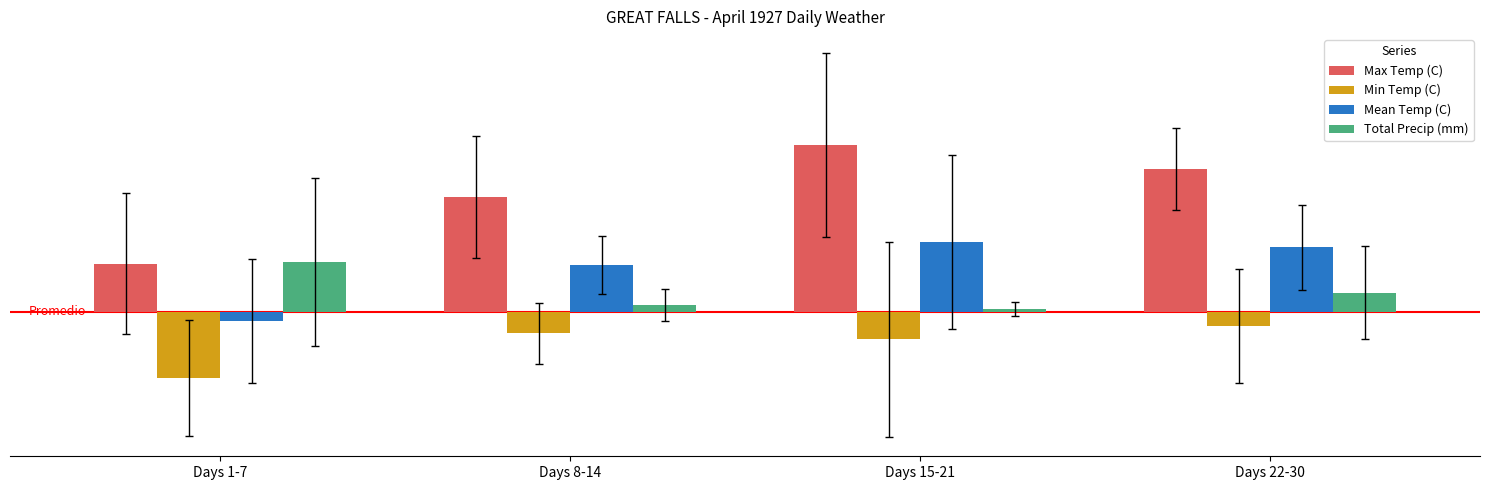

Are the bars horizontal?

No